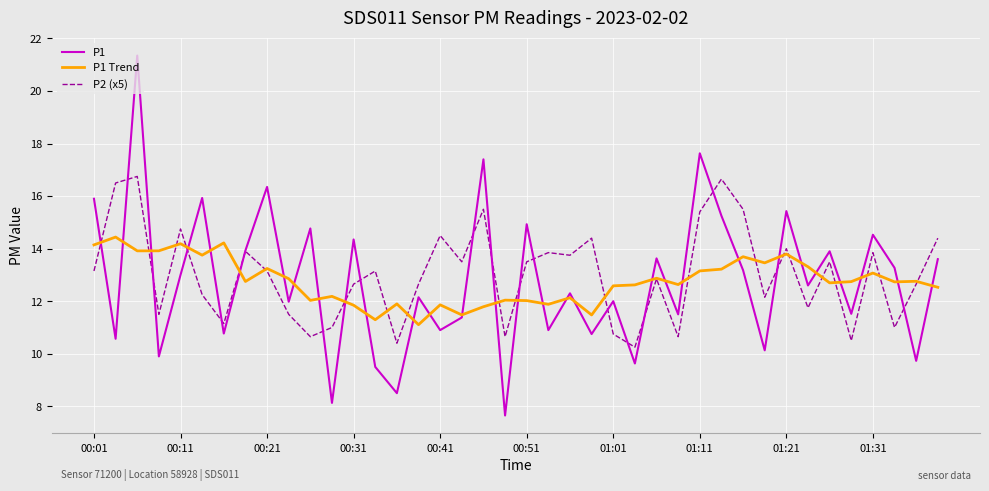

What is the maximum value for P1?

21.4